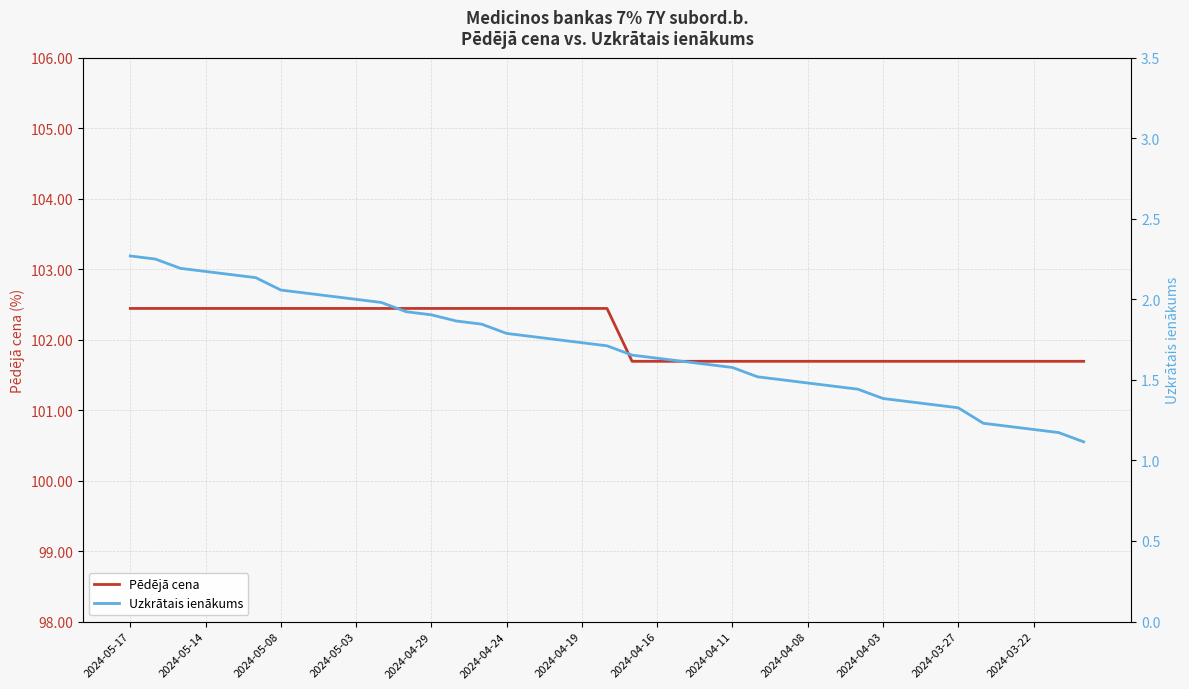

What position from the left is 22?

23